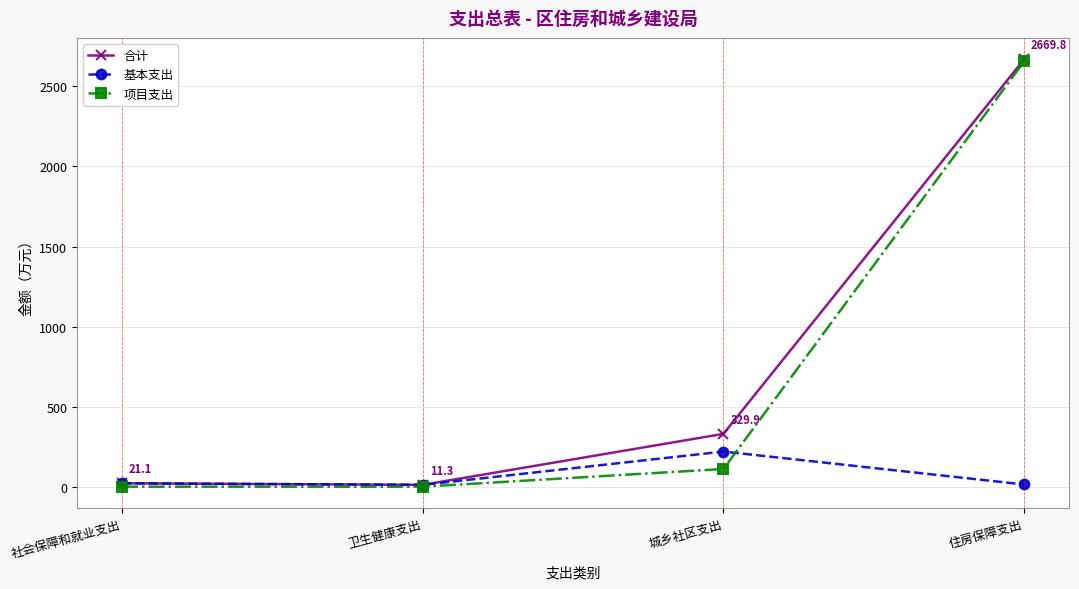

What is the difference between the maximum and minimum values in the 基本支出 series?

208.1